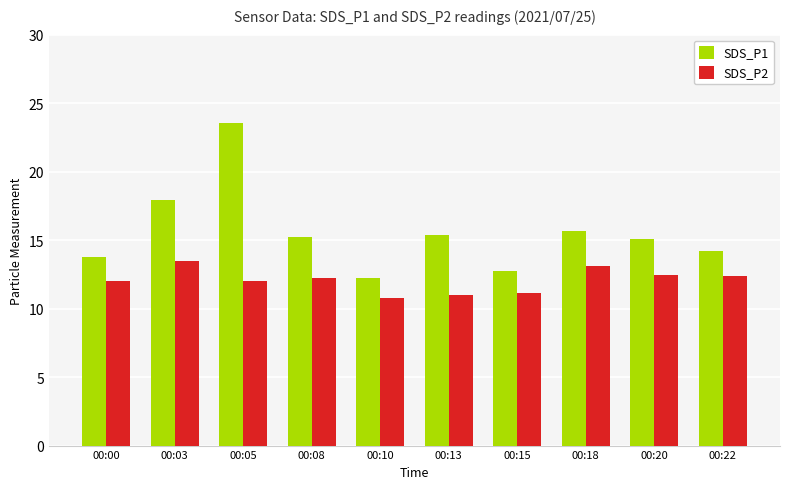

At 00:10, list the series in order from largest to smallest.

SDS_P1, SDS_P2